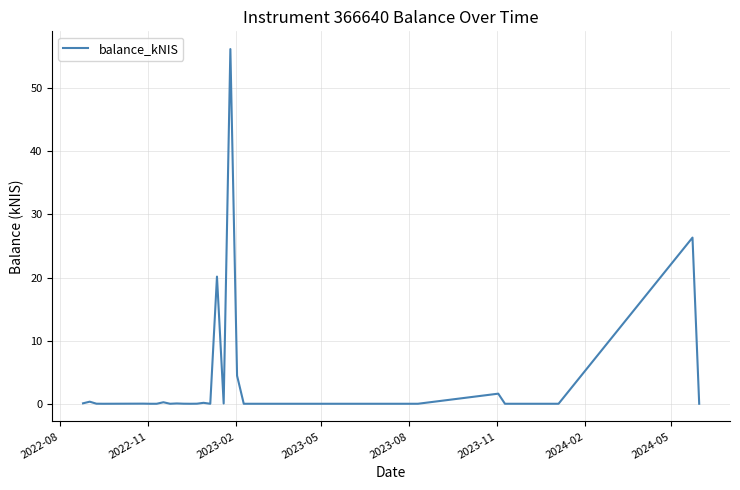

What is the difference between the maximum and minimum values?

56.2